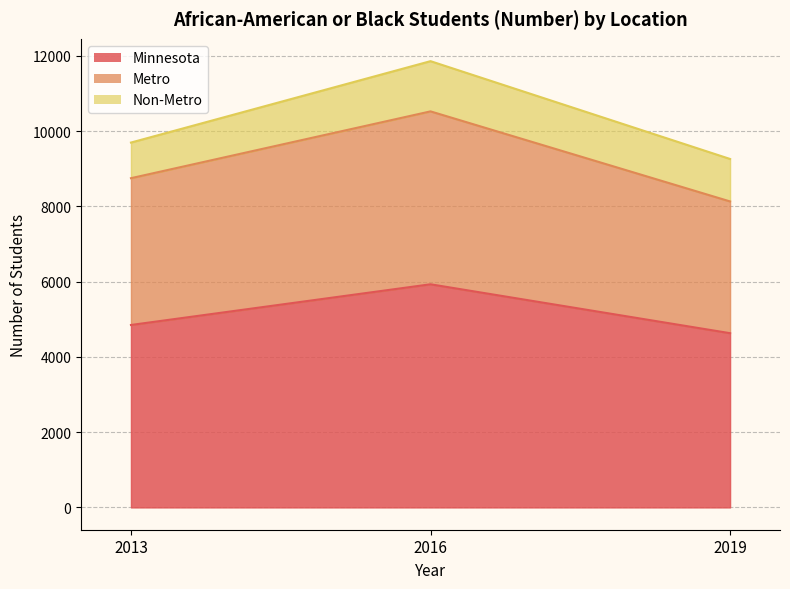

List the labels in order of Metro value, largest first.

2016, 2013, 2019